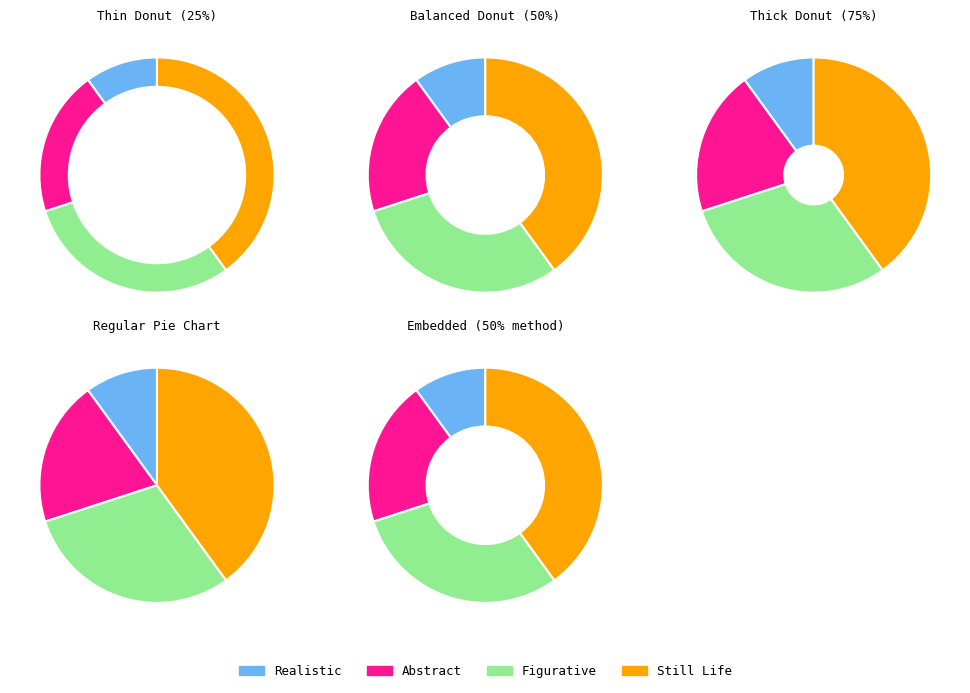

To the nearest percent, what is the combined percentage of Still Life and Abstract?

60%